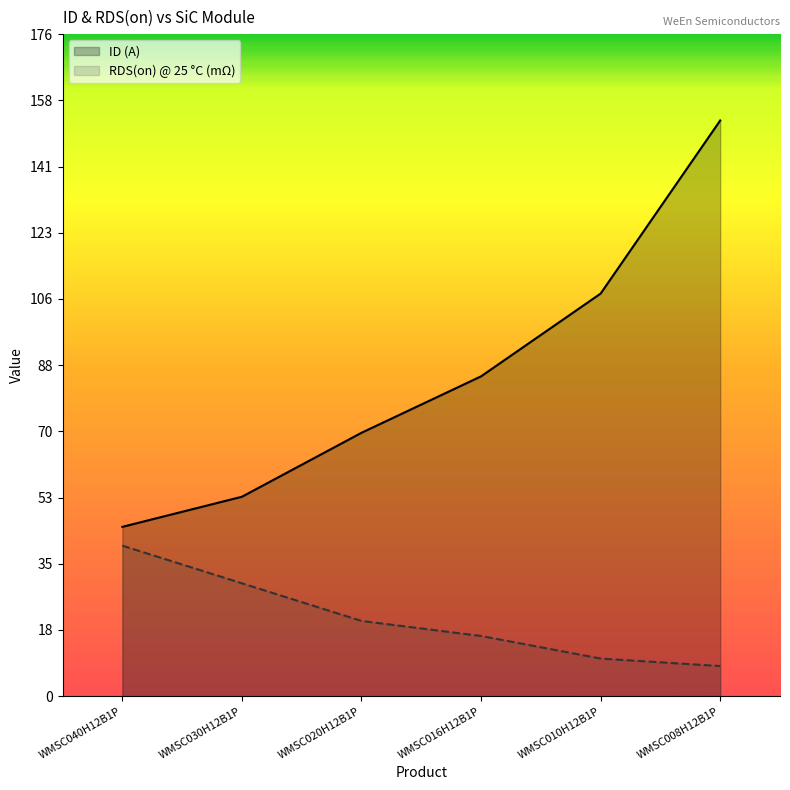

Does the chart have visible grid lines?

No